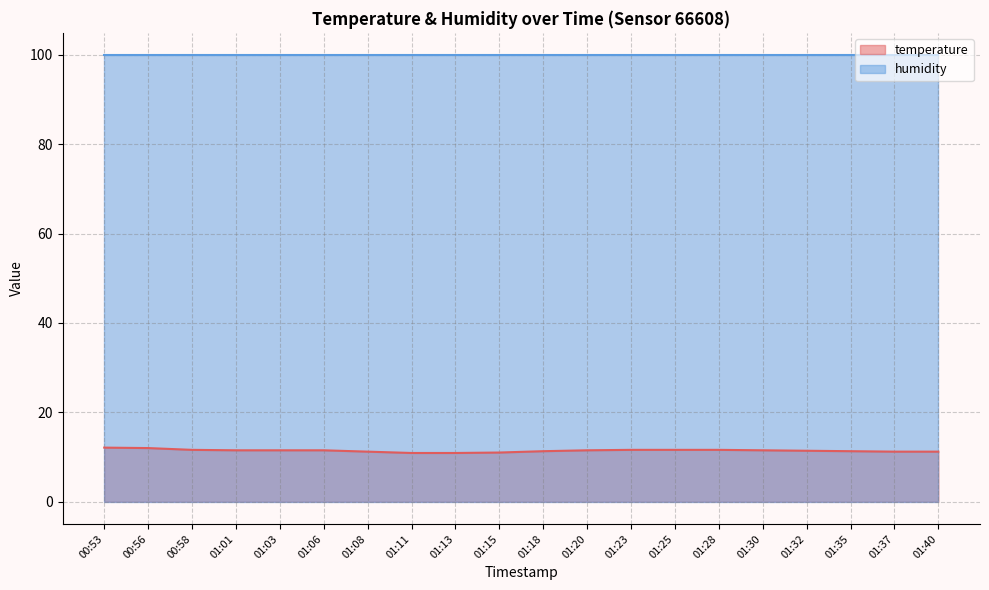

How many distinct data groups are displayed?

2